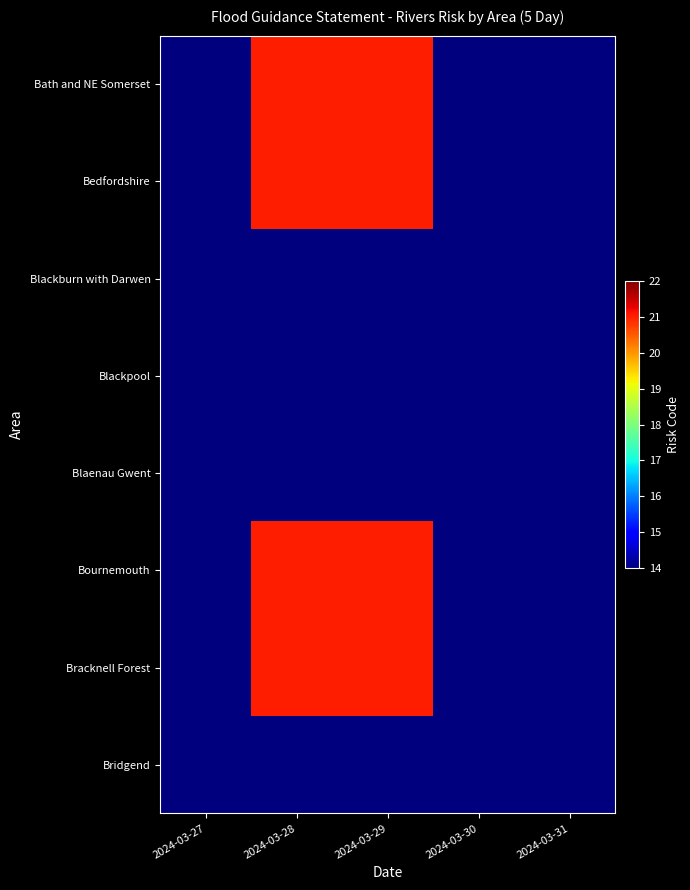

How many data points does each series have?

5